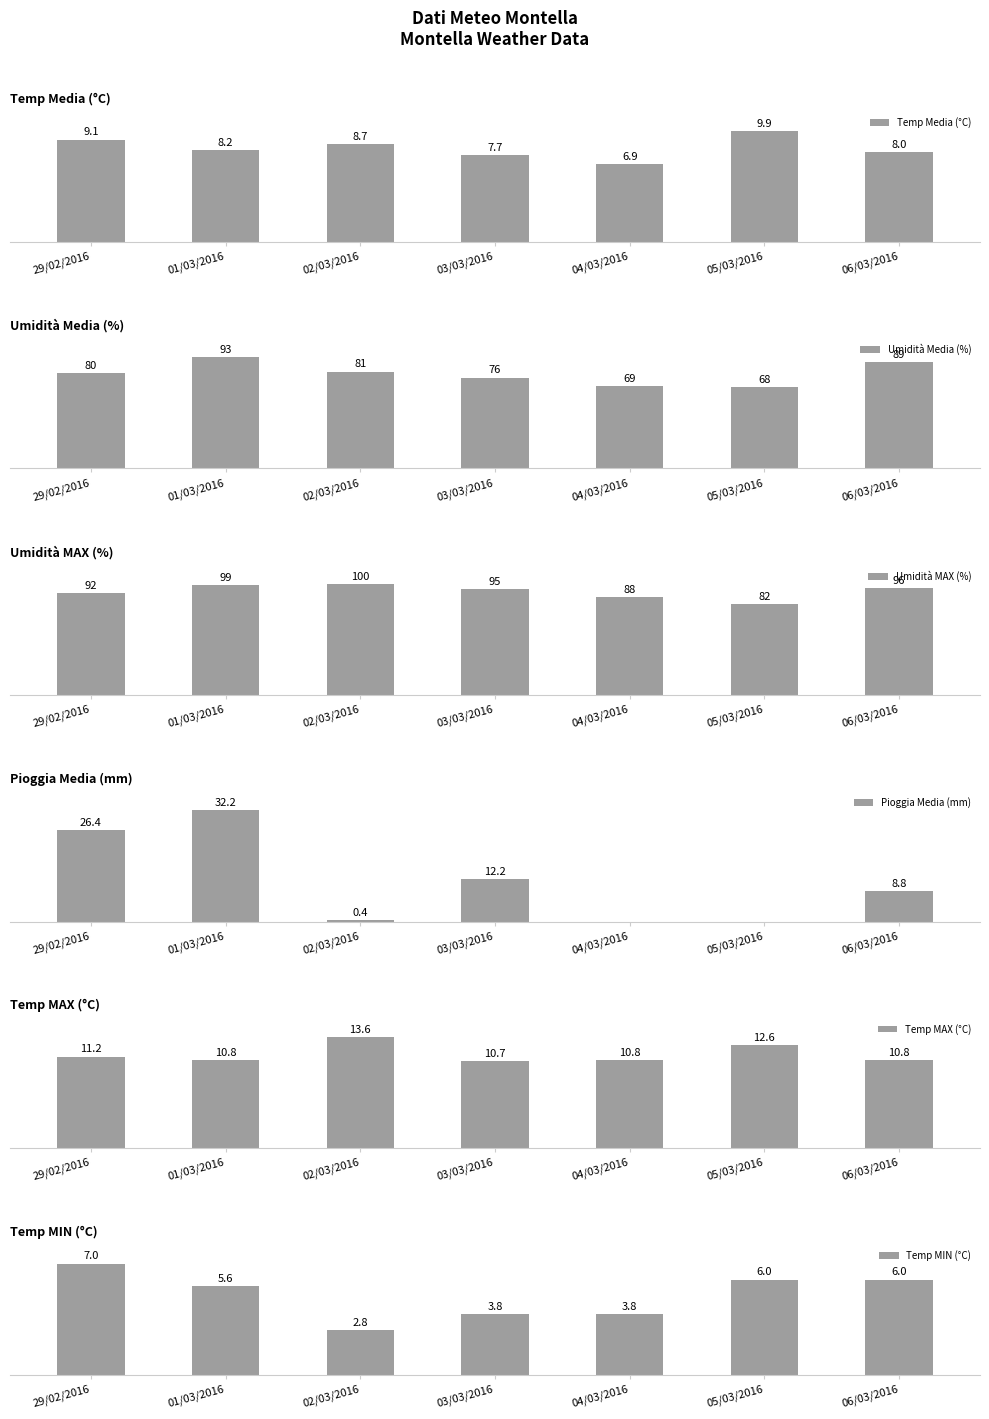

How many values in the Pioggia Media (mm) series exceed 8?

4